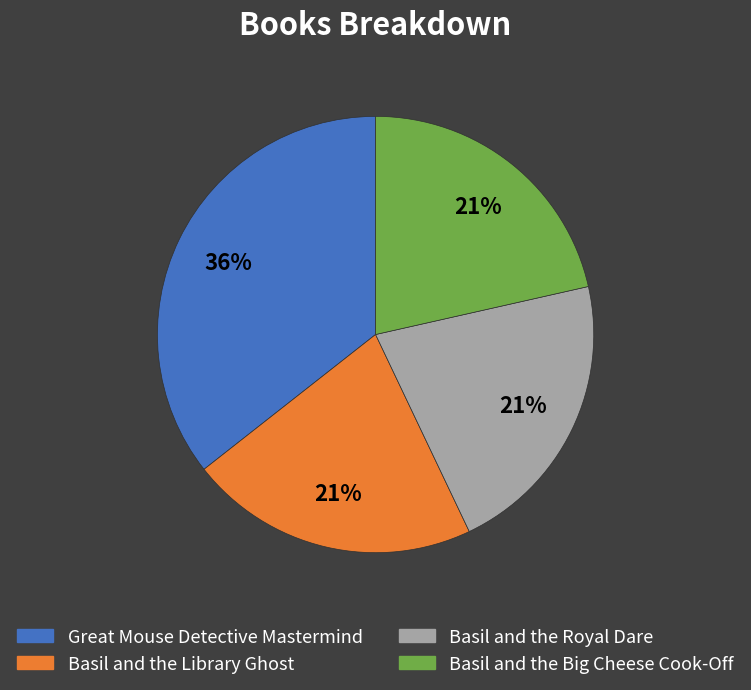

Is it true that Basil and the Royal Dare is 21% of the pie?

True